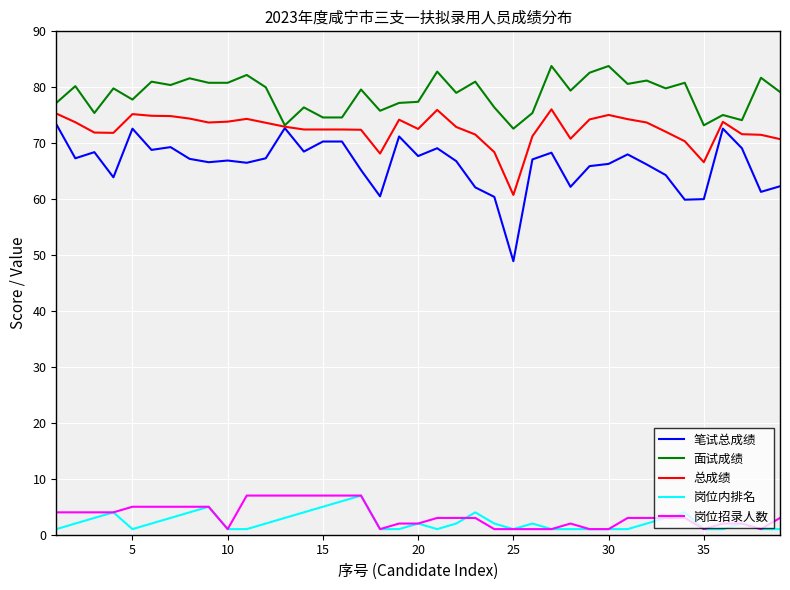

Which series has the largest total across all categories?

面试成绩